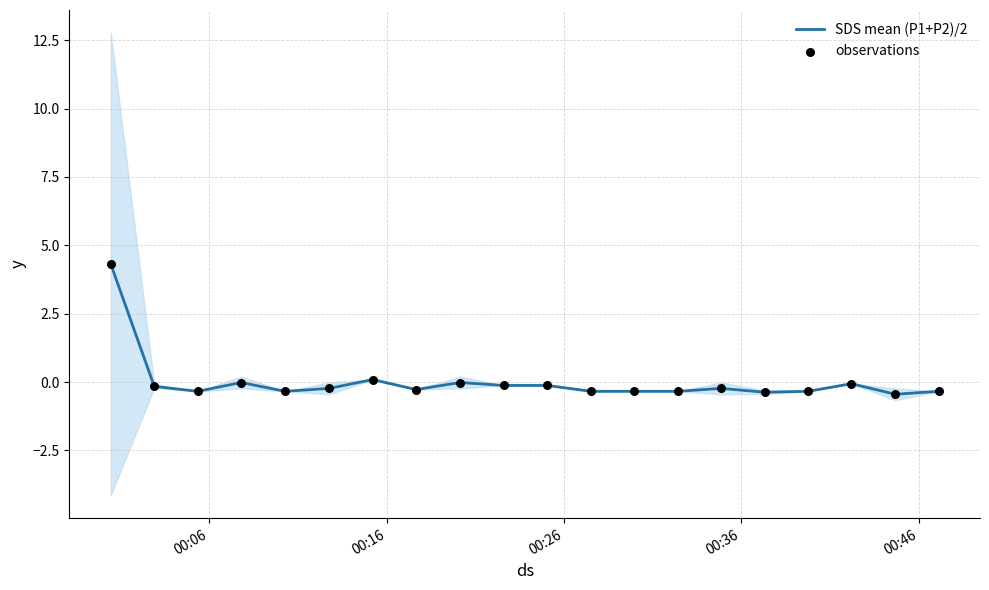

What is the maximum value for SDS mean (P1+P2)/2?

4.3